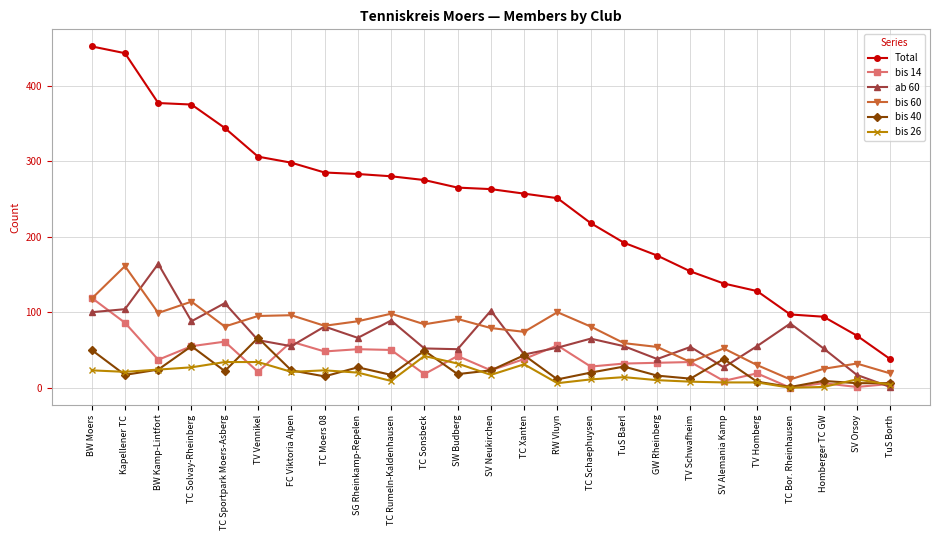

At which category does ab 60 reach its first local peak?

BW Kamp-Lintfort